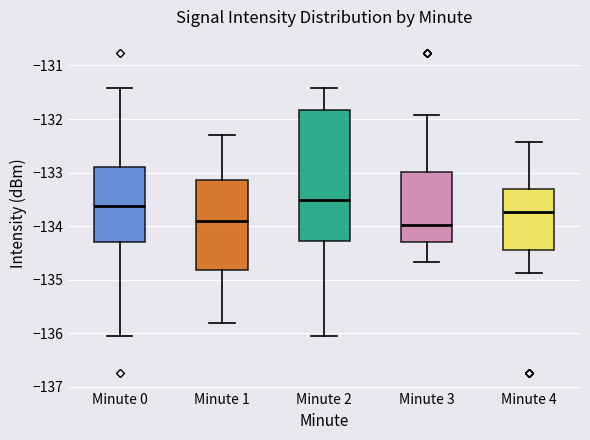

Reading left to right, transcribe this box plot: for each box, give where its median line is, the range the box spans, and where its two whiskers end, as read against the y-axis. The values are not printed on the chart, so give them approximately, as read against the axis.

Minute 0: median -133.6, box -134.3 to -132.9, whiskers -136.0 to -131.4
Minute 1: median -133.9, box -134.8 to -133.1, whiskers -135.8 to -132.3
Minute 2: median -133.5, box -134.3 to -131.8, whiskers -136.0 to -131.4
Minute 3: median -134.0, box -134.3 to -133.0, whiskers -134.7 to -131.9
Minute 4: median -133.7, box -134.4 to -133.3, whiskers -134.9 to -132.4